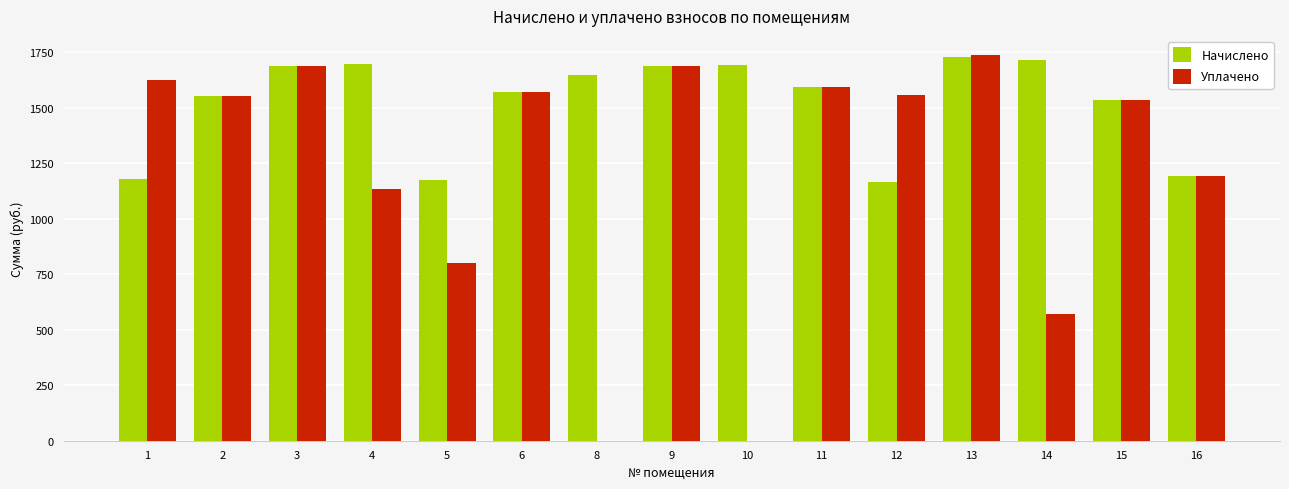

True or false: Уплачено has a value of 322.8 at 11.

False